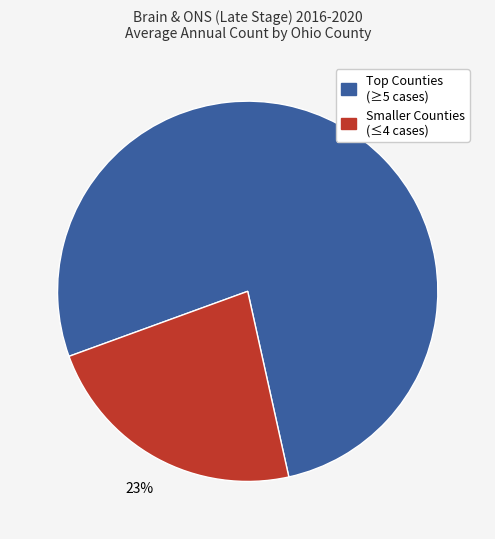

Does any single category account for the majority?

Yes